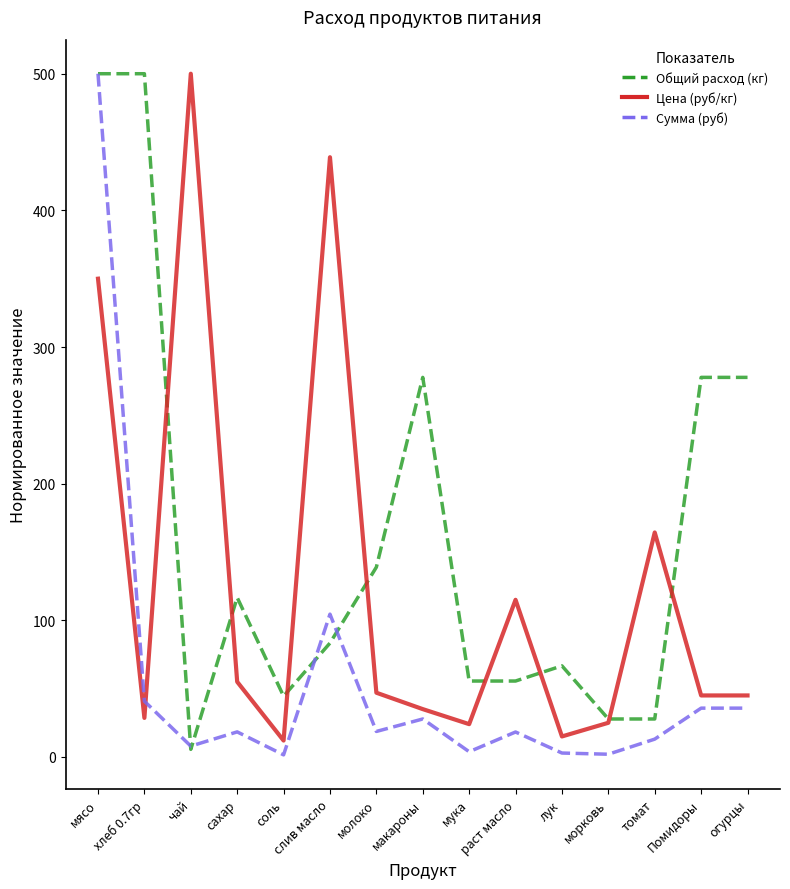

True or false: Цена (руб/кг) and Сумма (руб) intersect in this chart.

True